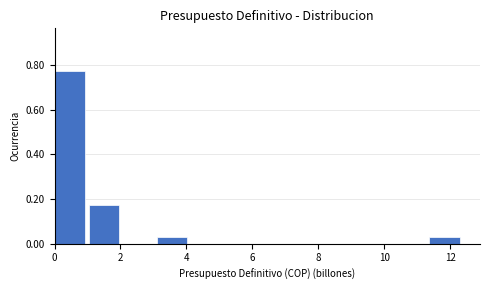

How tall is the bar that spans 0.0 to 1.0 on the x-axis? Neither the bar edges nor the heights are printed on the chart, so give them approximately, as read against the axes.

0.78